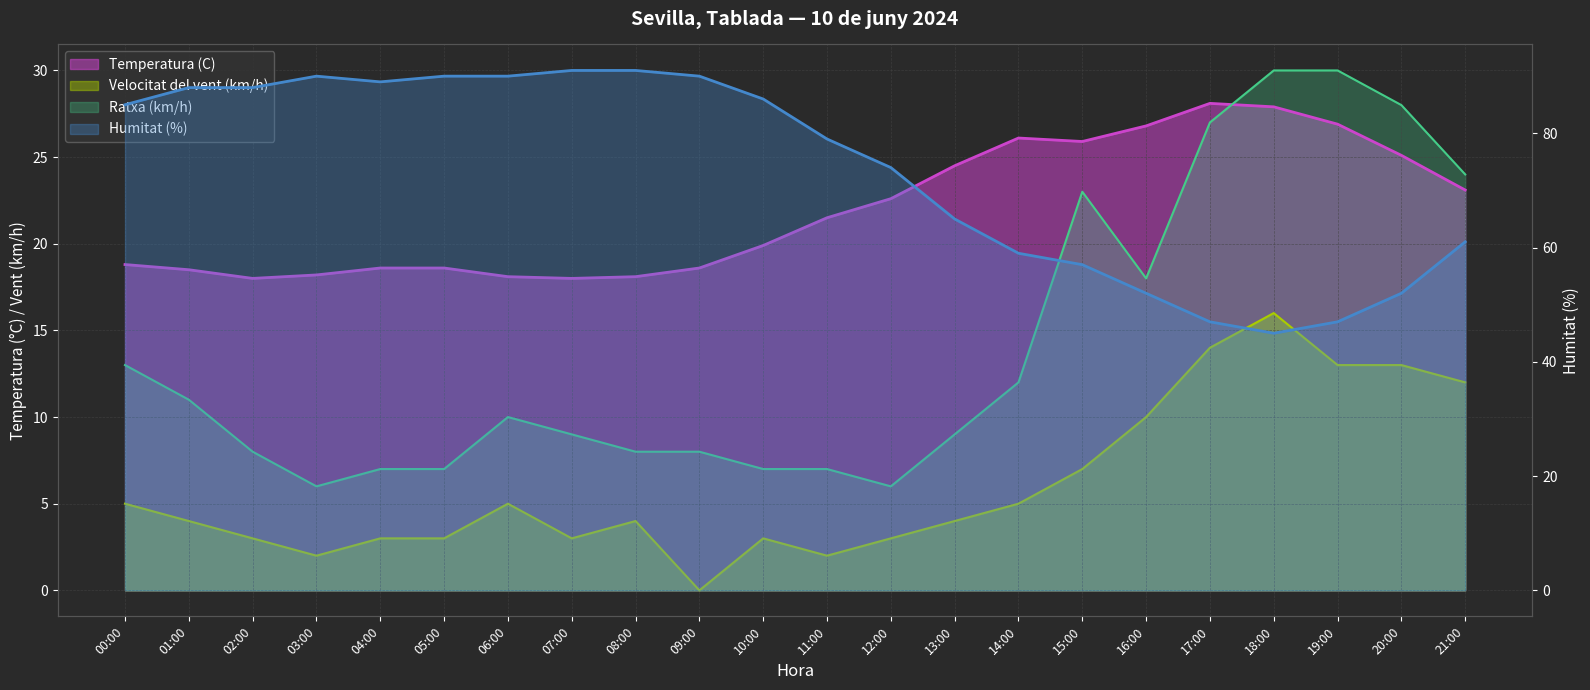

Which has a higher value, 16:00 or 13:00?

16:00